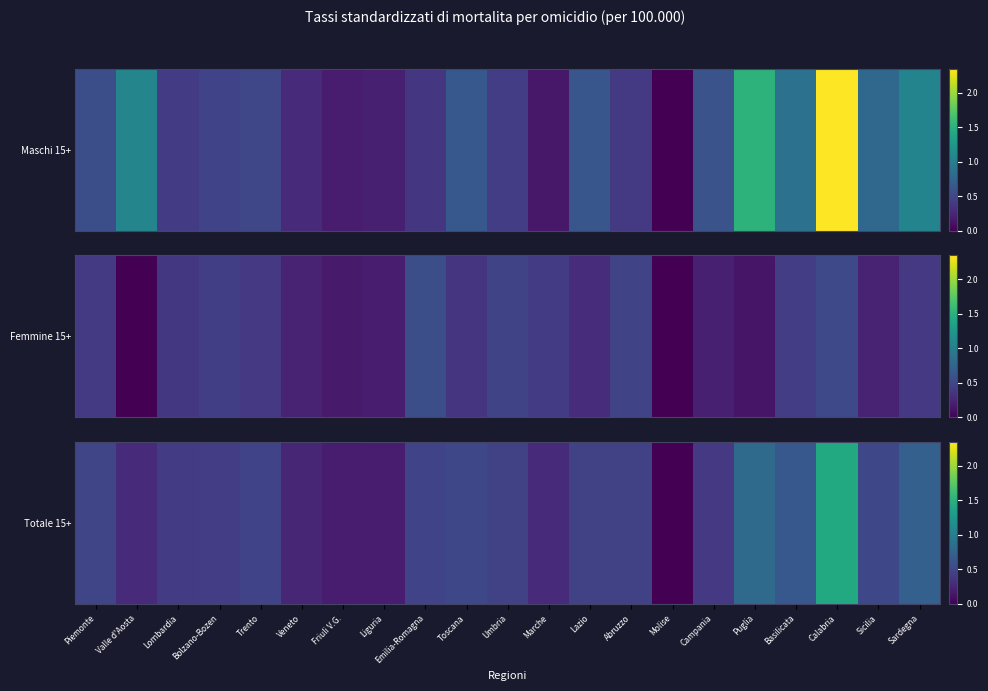

Is it true that the value at Umbria is 0.5?

True